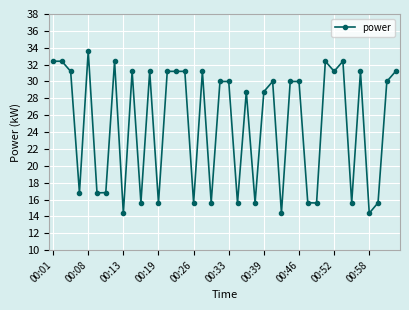

What is the value of the 11th point from the left?

15.6